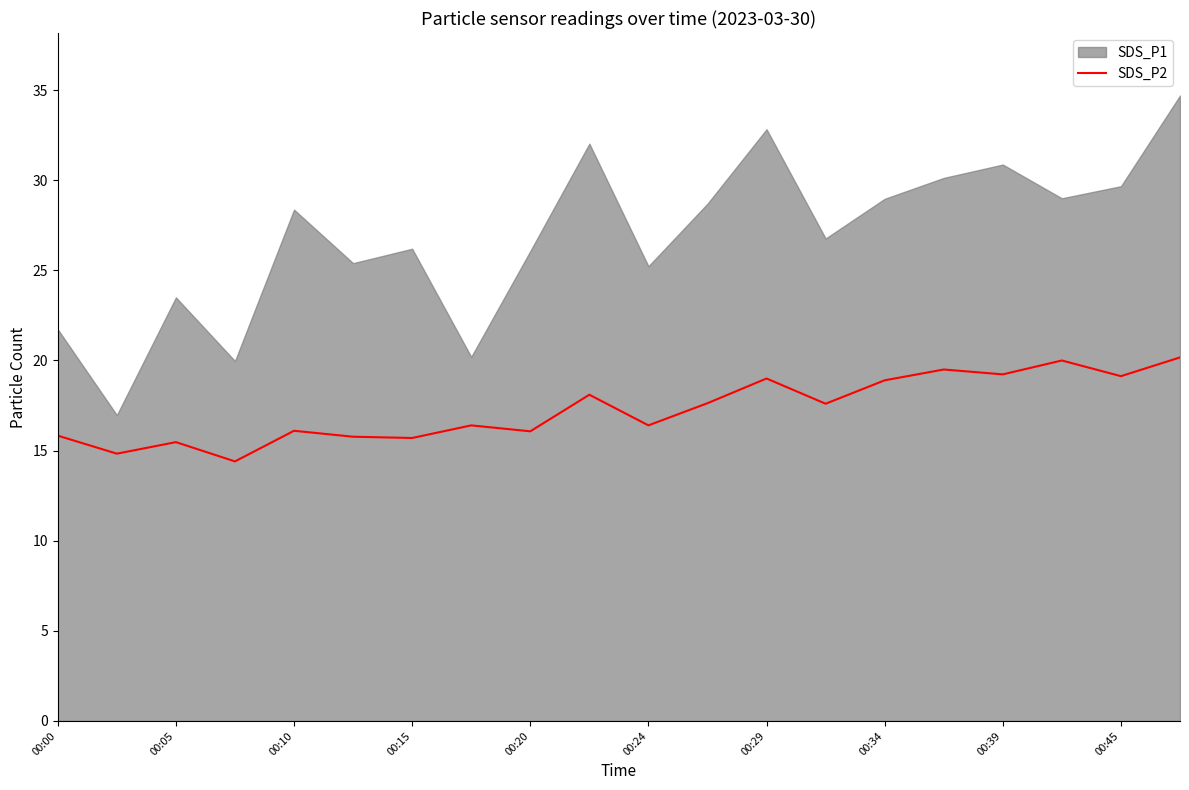

The value of SDS_P2 at 00:05 is 5.6. True or false?

False